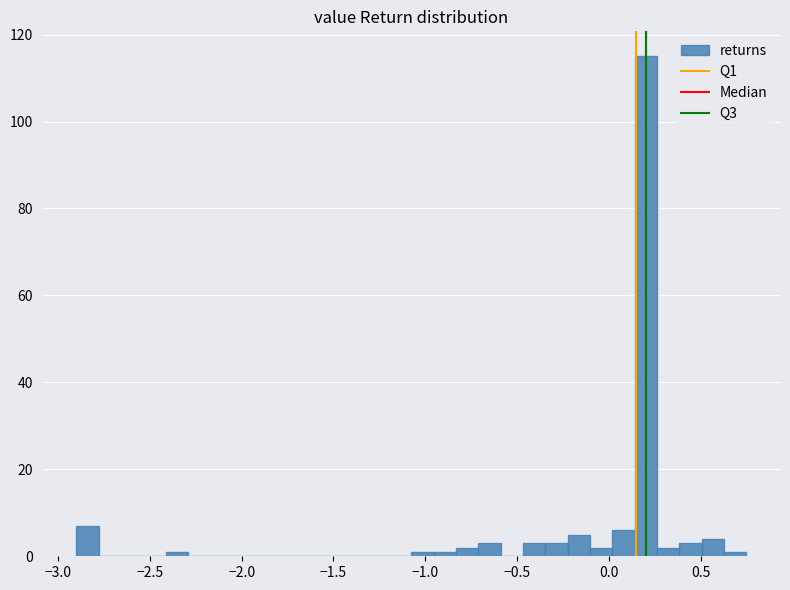

Around what value on the x-axis is the tallest bar? Give the approximate position of its centre, as read against the axis.

0.20